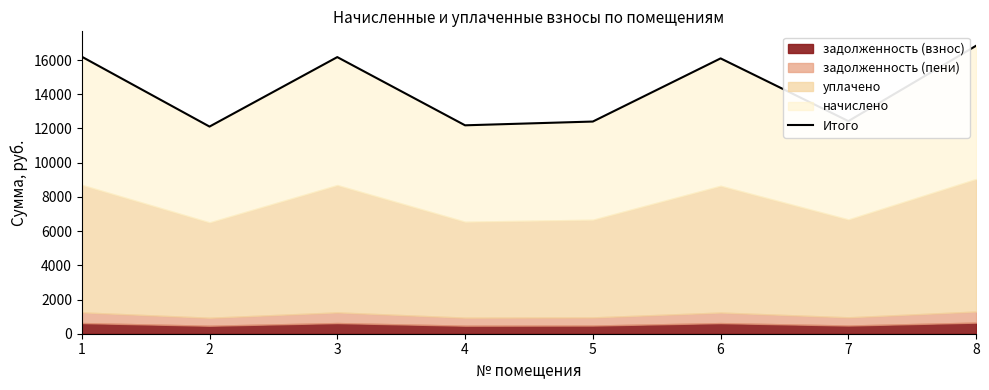

Reading left to right, extract all data points from this chart.

16199.2	12112.6	16174.6	12186.5	12406.6	16099.4	12432.7	16839.5